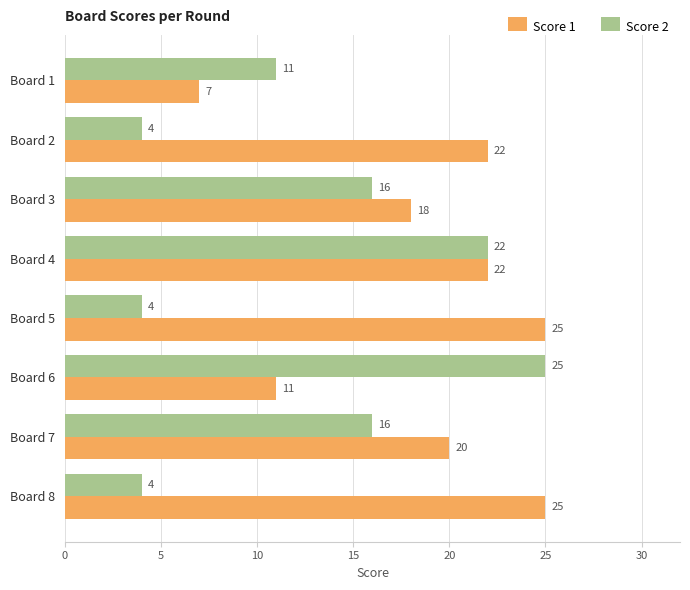

What is the sum of the Score 2 values at Board 1 and Board 8?

15